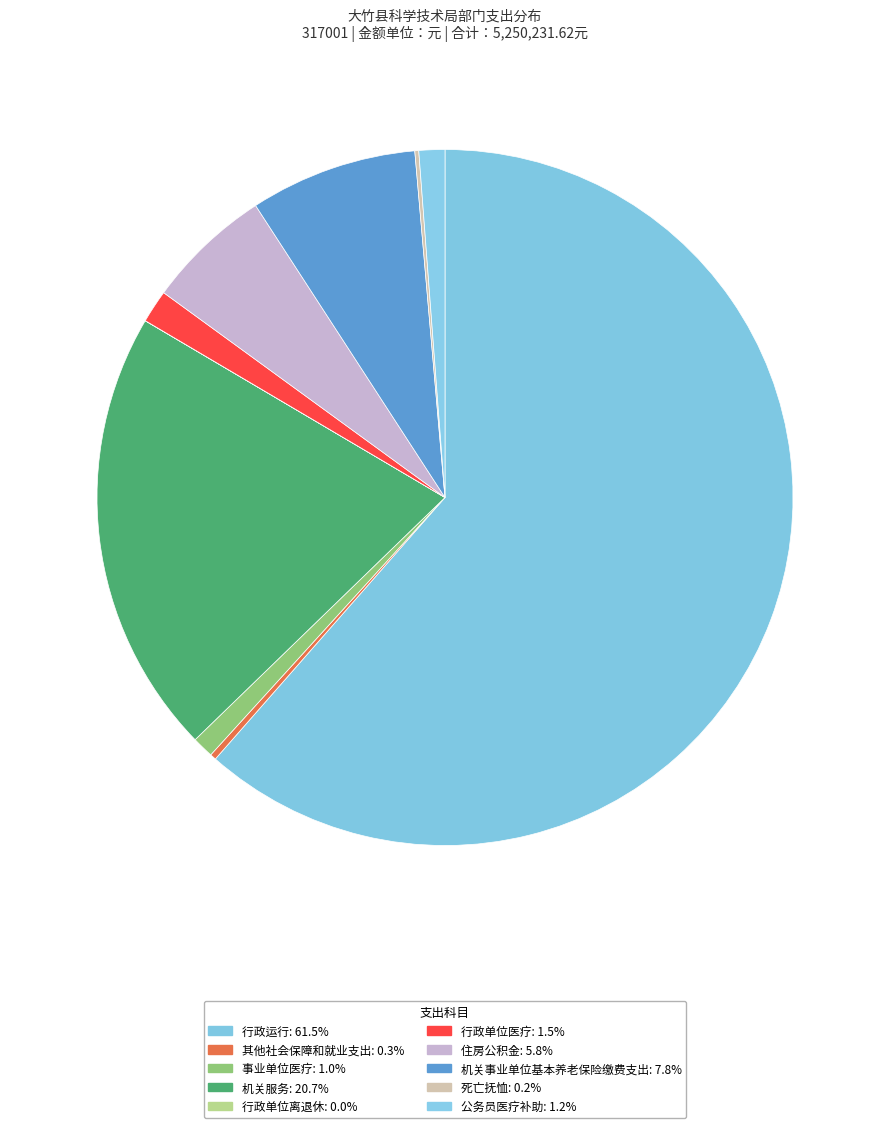

What is the change in value from 机关服务 to 机关事业单位基本养老保险缴费支出?

-680131.0